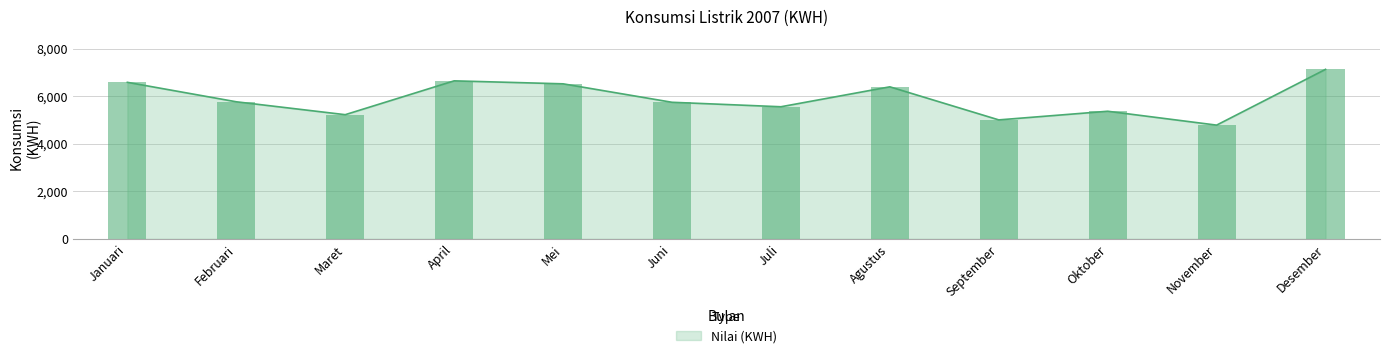

Reading right to left, extract all data points from this chart.

7124	4780	5363	5000	6390	5552	5740	6516	6641	5219	5761	6579